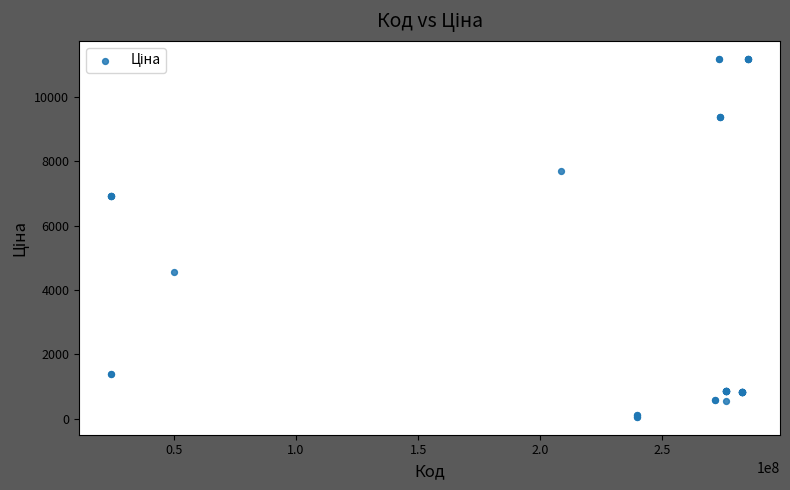

What Y value in the scatter plot is closest to 5622?

4561.9